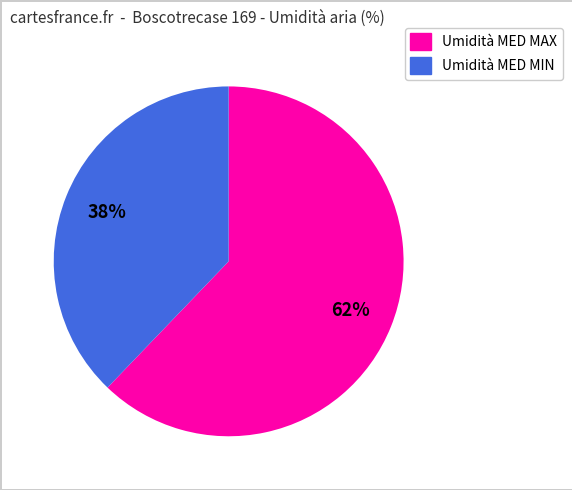

Is there any slice that represents more than half of the pie?

Yes